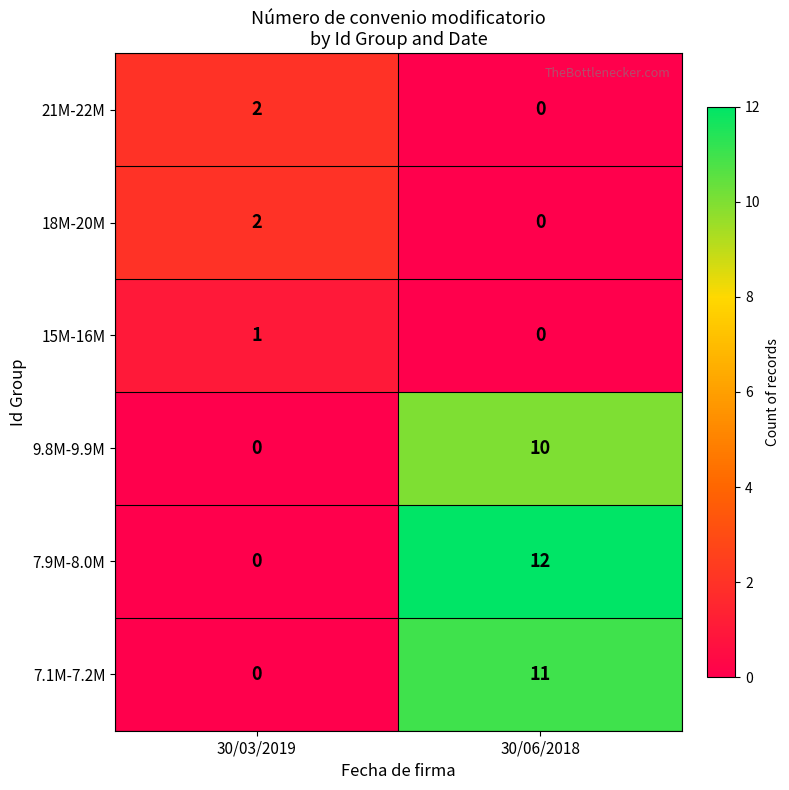

The value of 7.1M-7.2M at 30/06/2018 is 18. True or false?

False